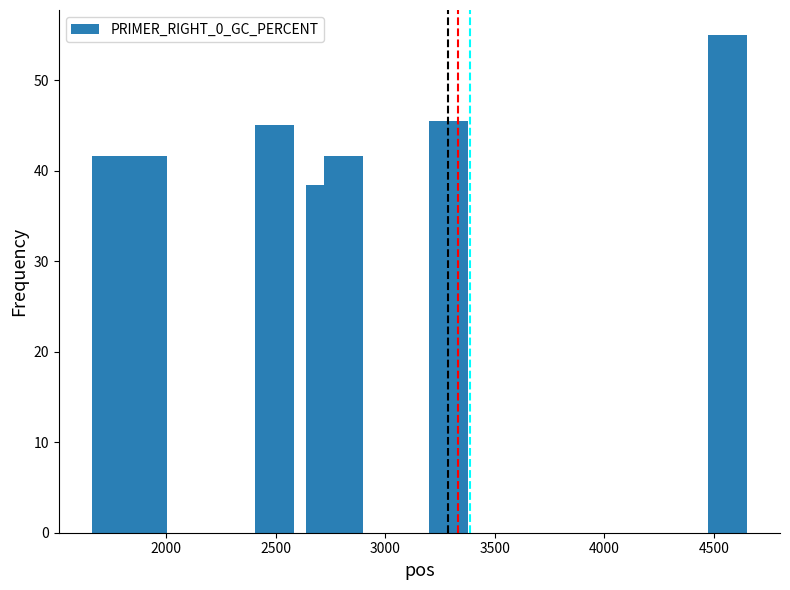

What is the maximum value shown in the chart?

55.0